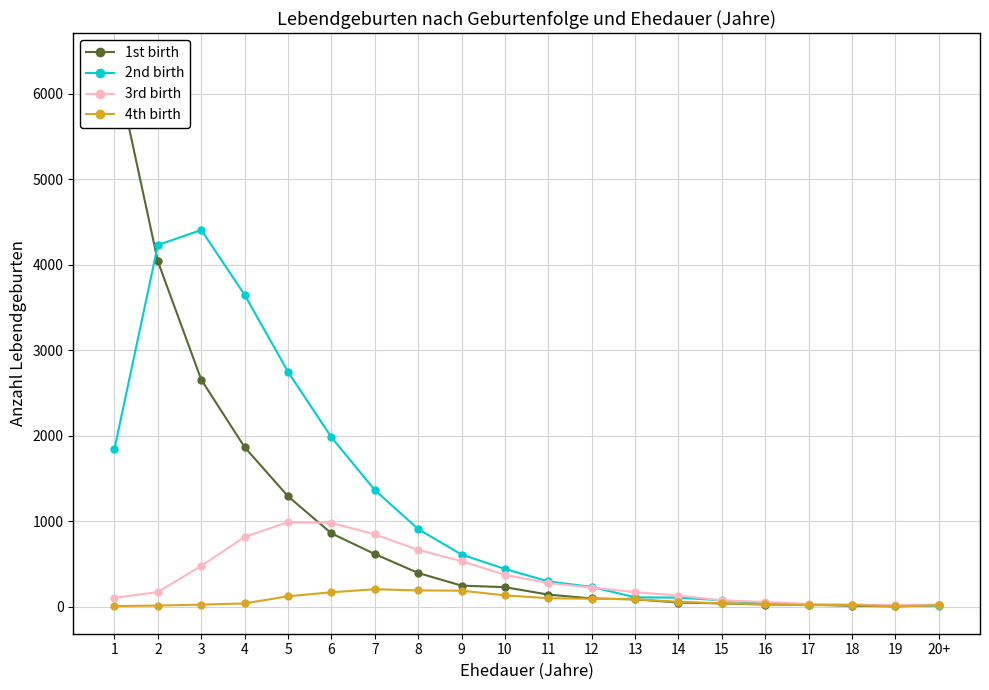

How many lines are shown in the chart?

4